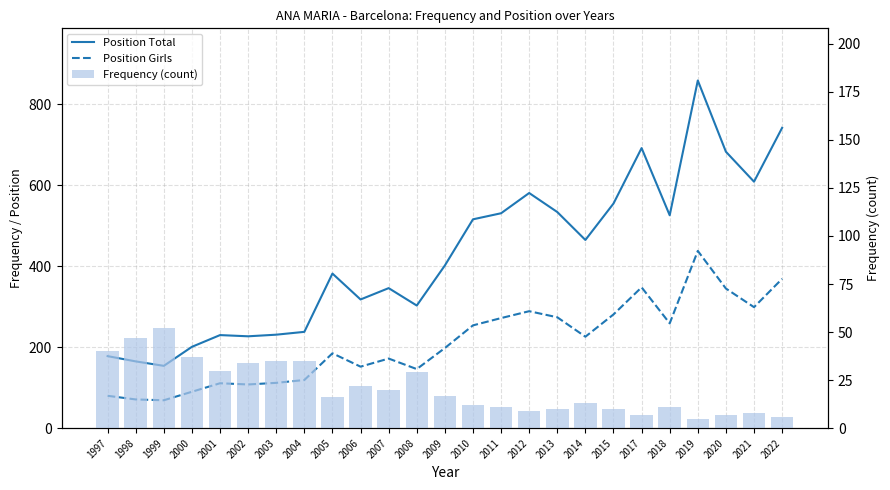

What is the difference between the Position Total values at 2001 and 2002?

3